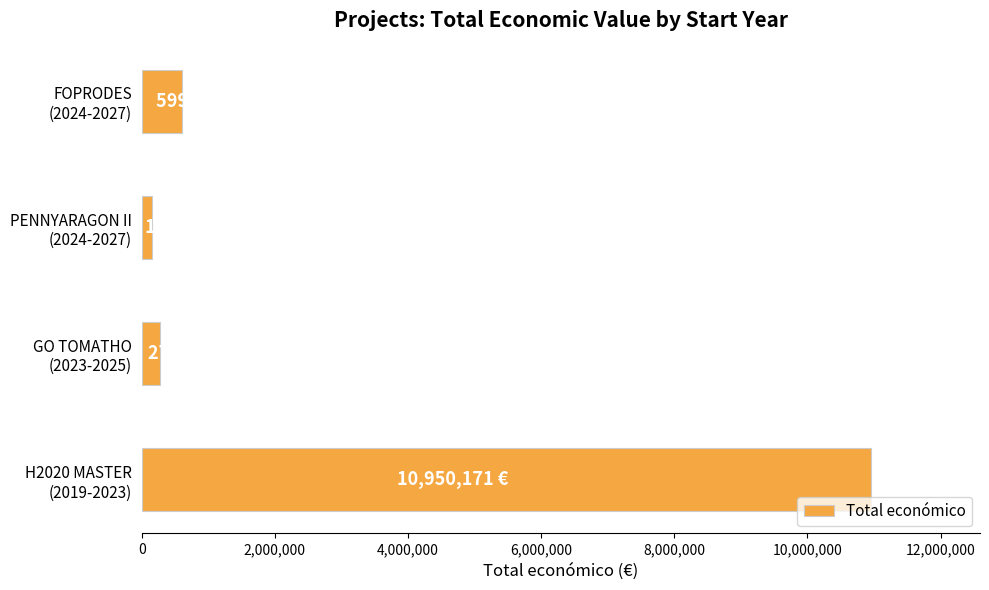

What is the maximum value shown in the chart?

10950171